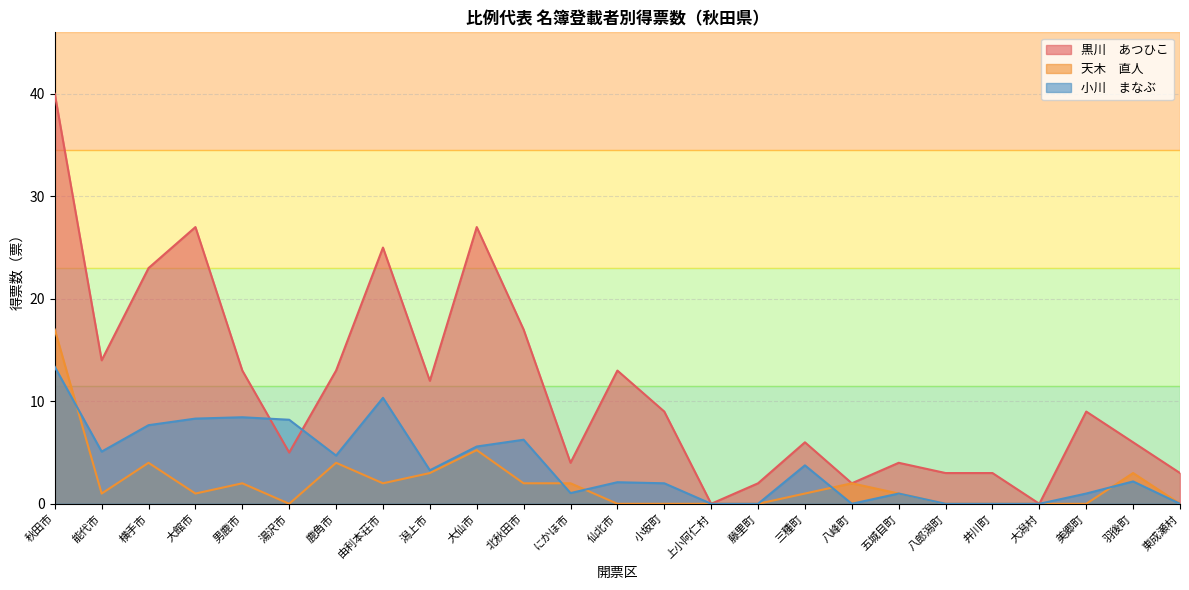

How many data points in 天木　直人 are above 1?

11